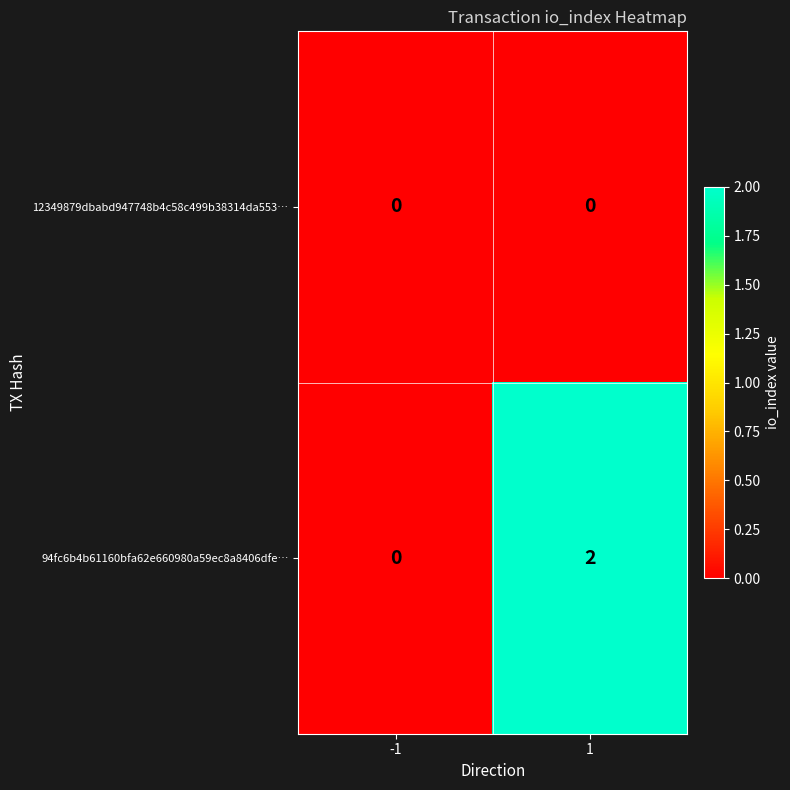

The 94fc6b4b61160bfa62e660980a59ec8a8406dfe… series shows -1 at -1. True or false?

False